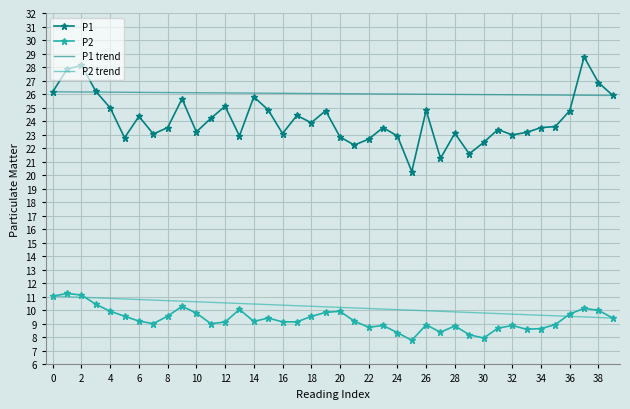

What is the maximum value shown in the chart?

28.8